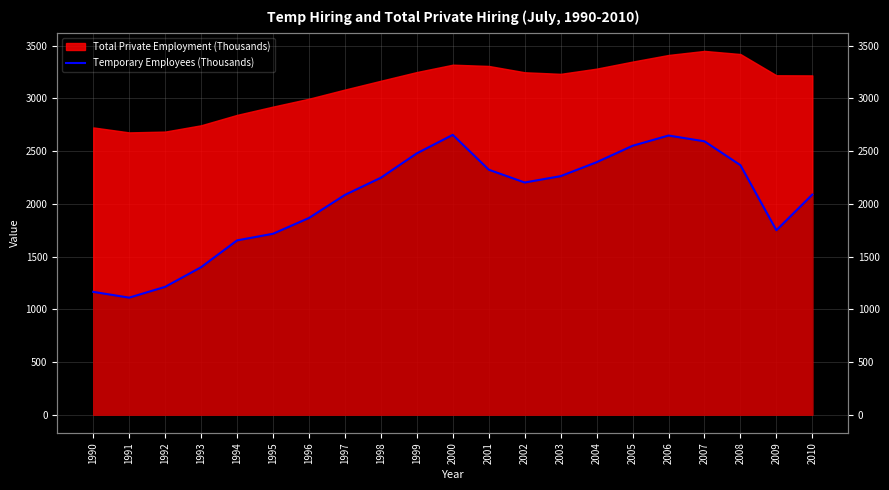

True or false: the data has more than 2 interior local peaks.

False